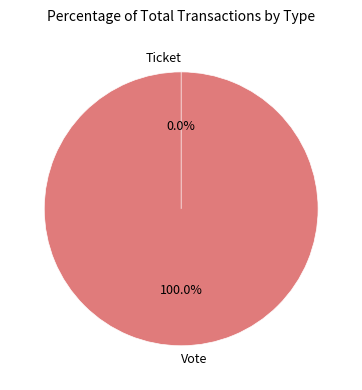

To the nearest percent, what is the combined percentage of Ticket and Vote?

100%